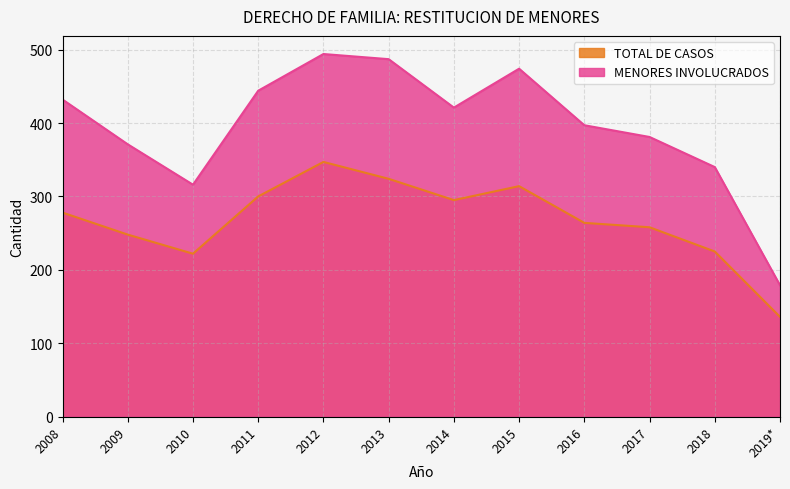

What is the label of the 11th point from the left?

2018